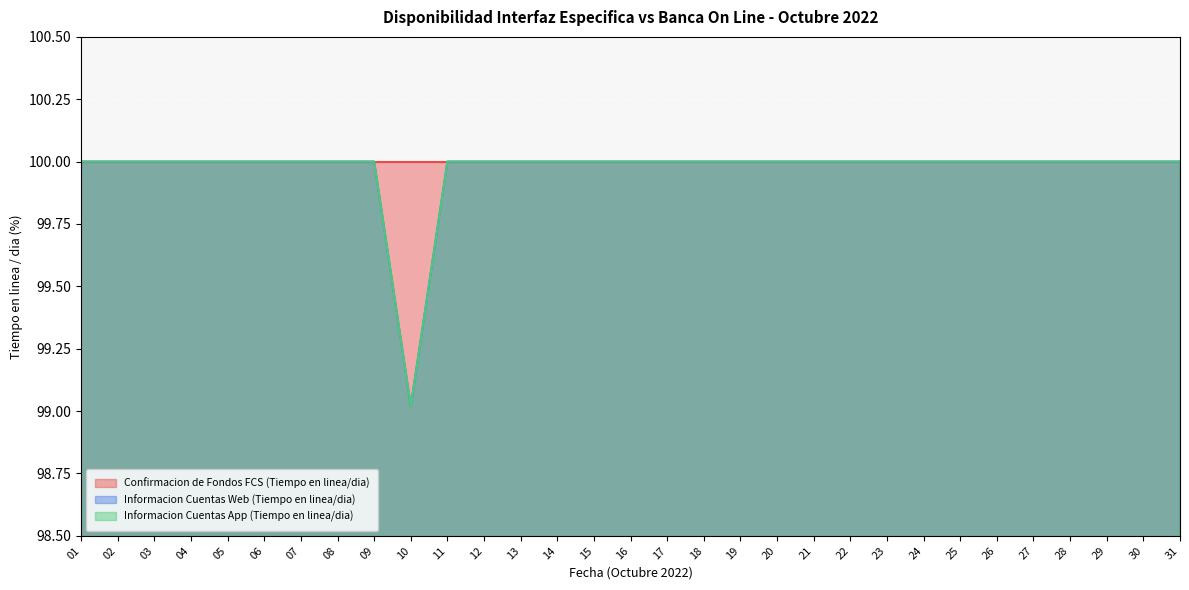

What is the sum of all Informacion Cuentas Web (Tiempo en linea/dia) values?

3099.0